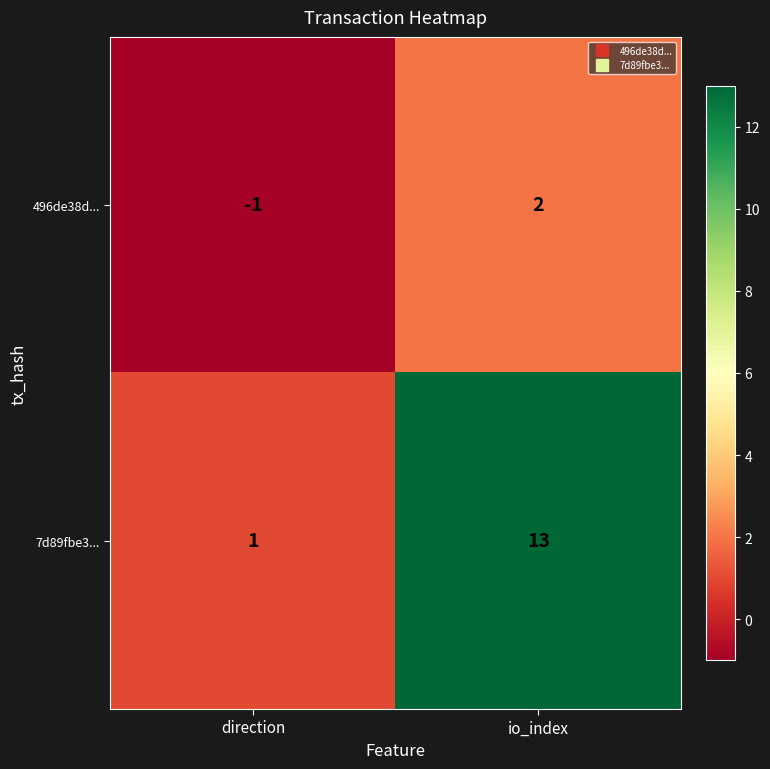

At which label is 496de38d... closest to 0?

direction